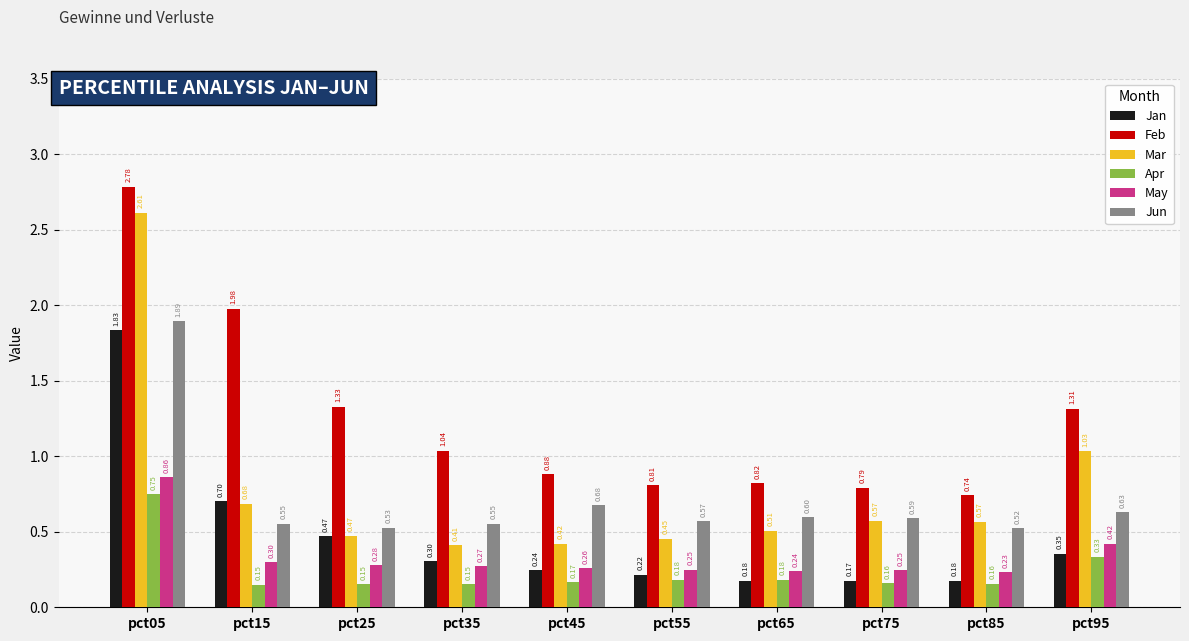

What is the sum of all May values?

3.4